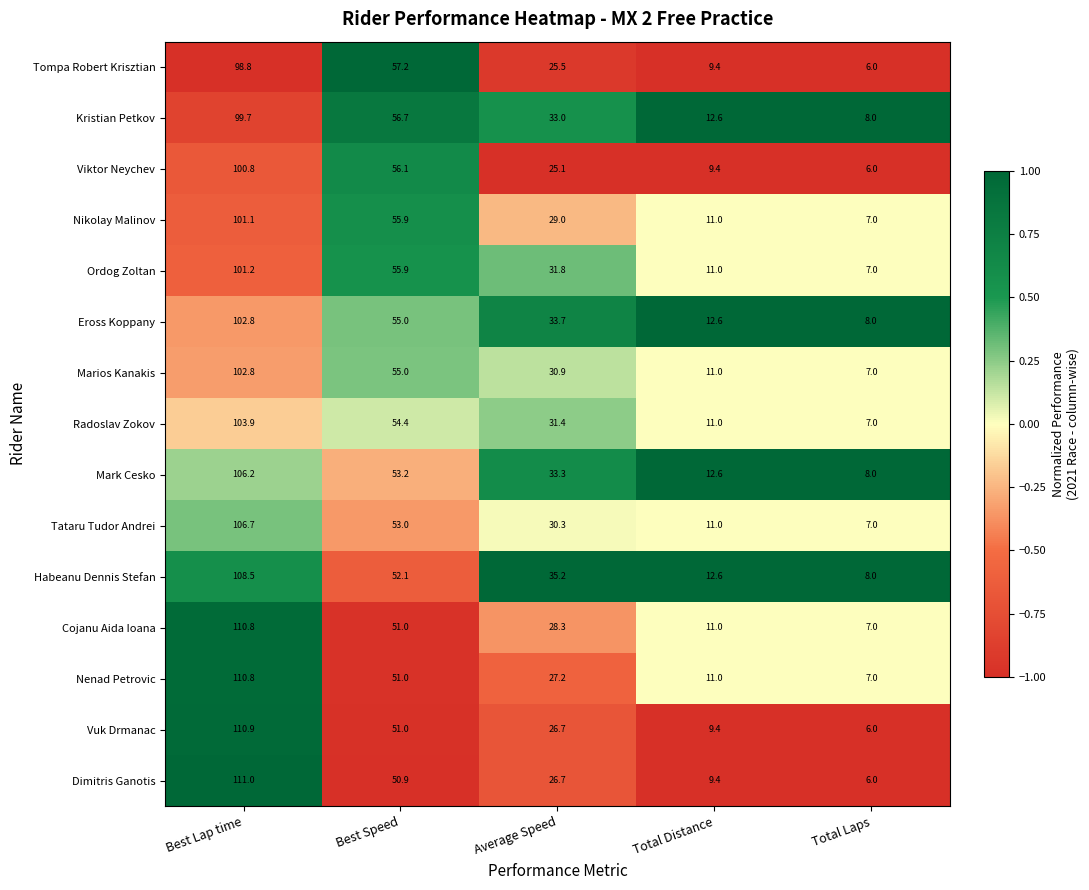

Rank the categories by Nikolay Malinov value from lowest to highest.

Total Laps, Total Distance, Average Speed, Best Speed, Best Lap time